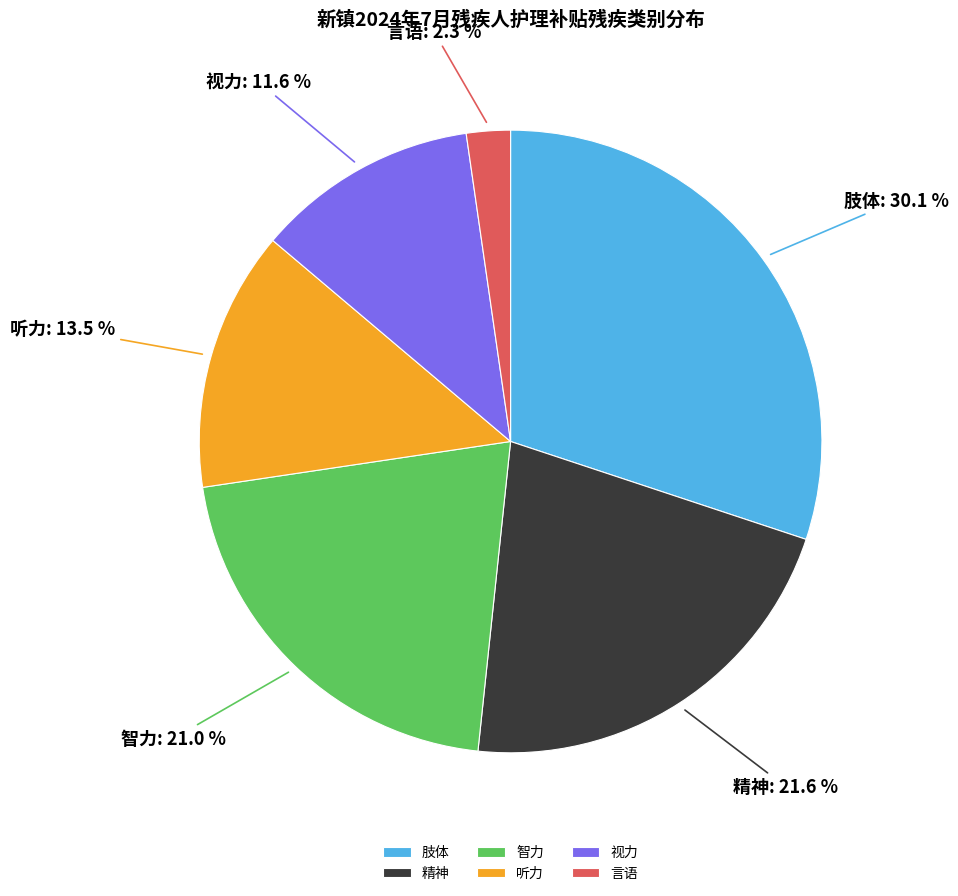

Does 智力 represent more than half of the total?

No